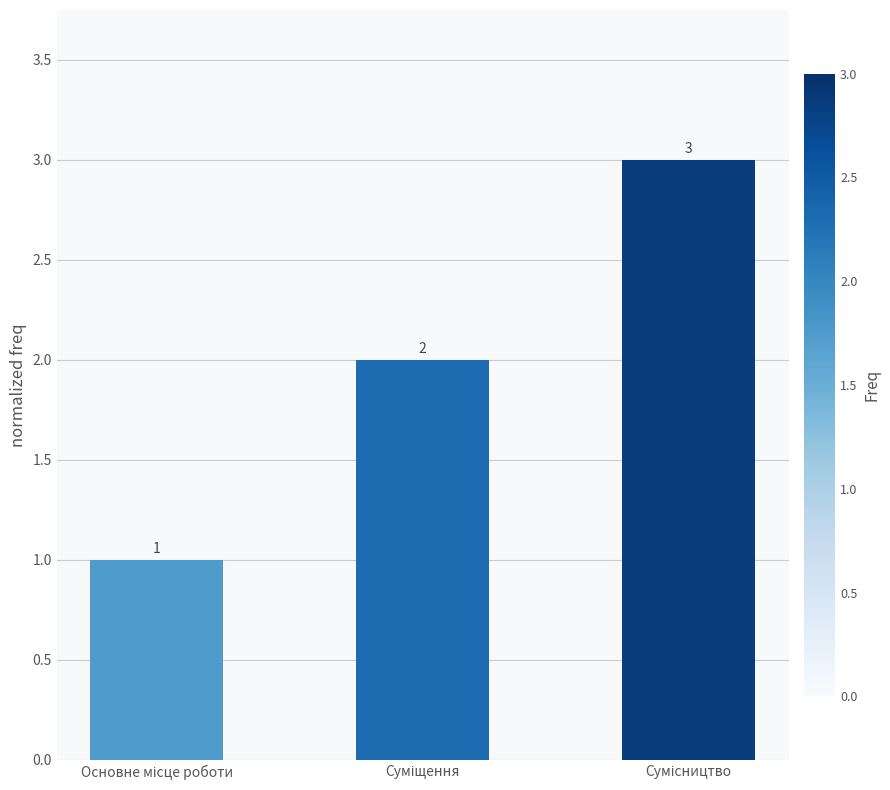

What is the value of the 3rd bar from the left?

3